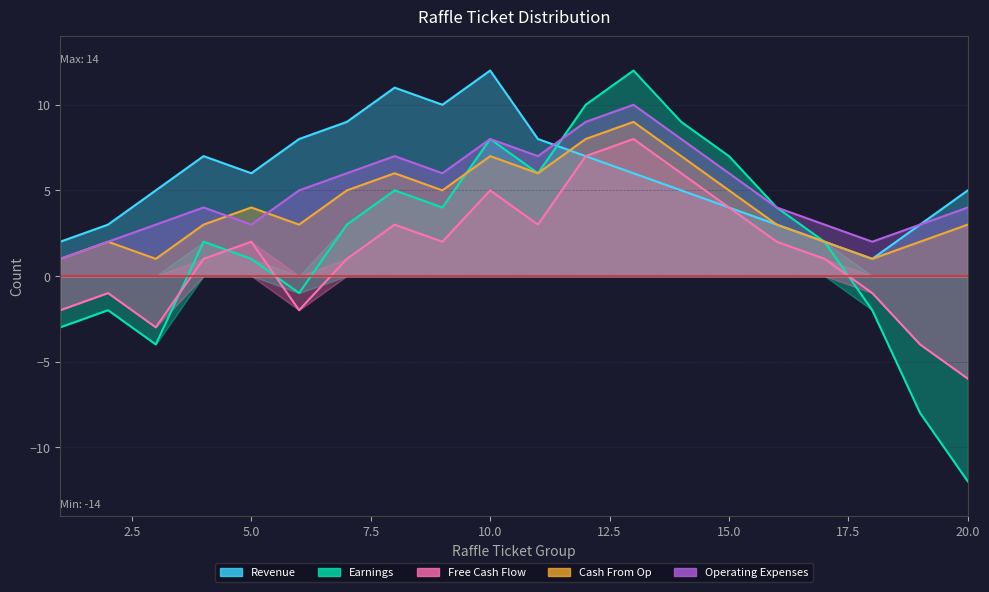

Read the Operating Expenses value at 19.

3